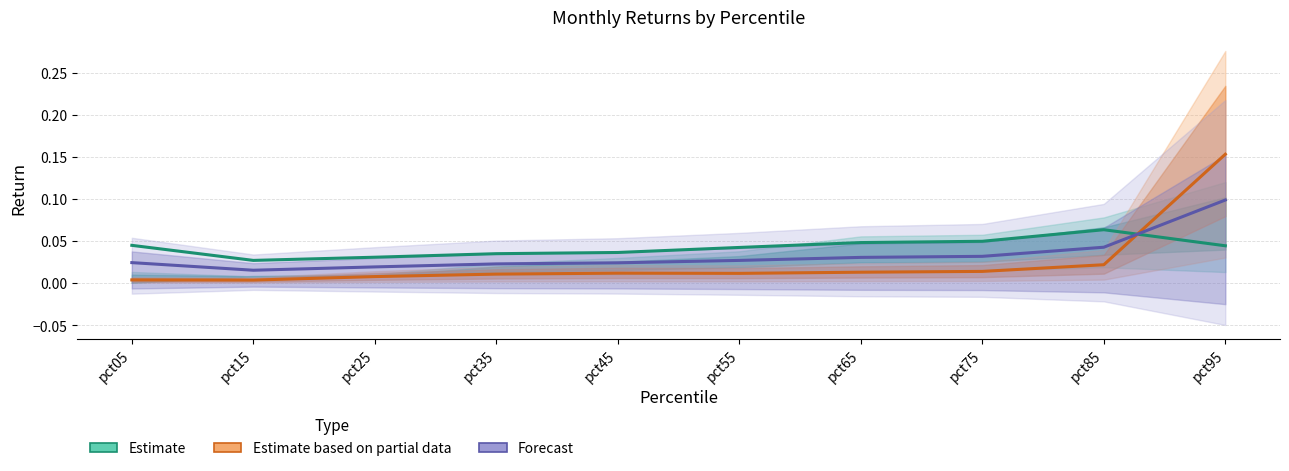

List the series in order of their peak value, lowest first.

Estimate, Forecast, Estimate based on partial data